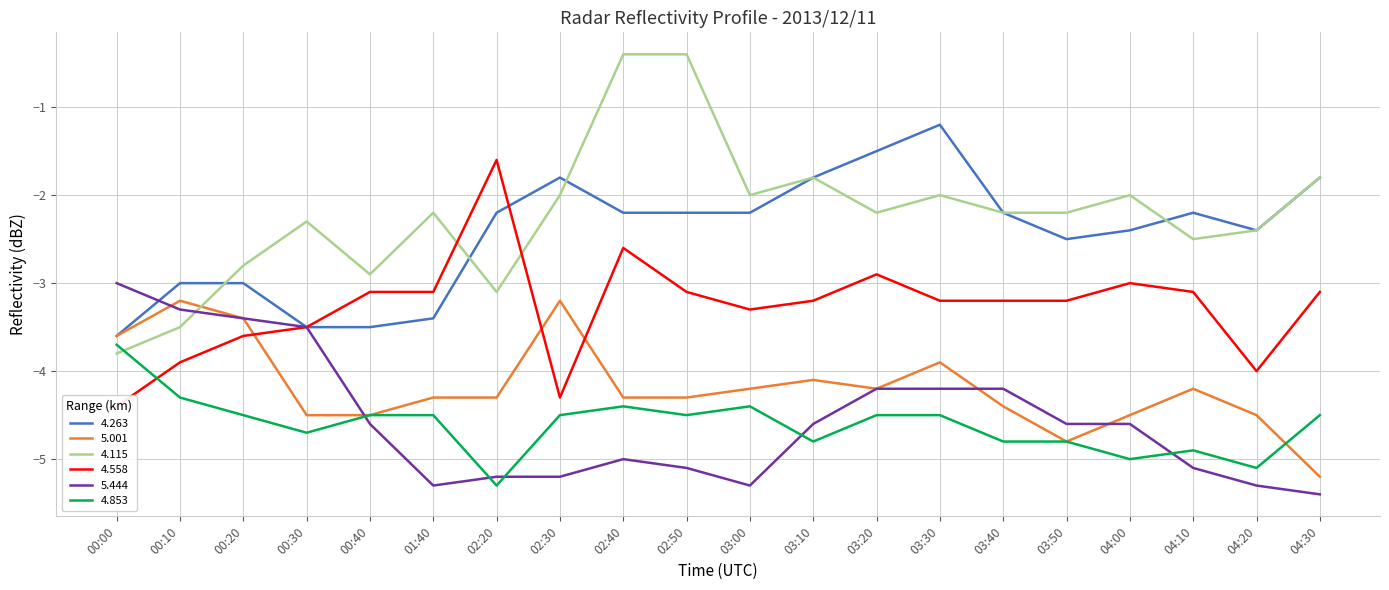

What is the label of the 6th point from the right?

03:40